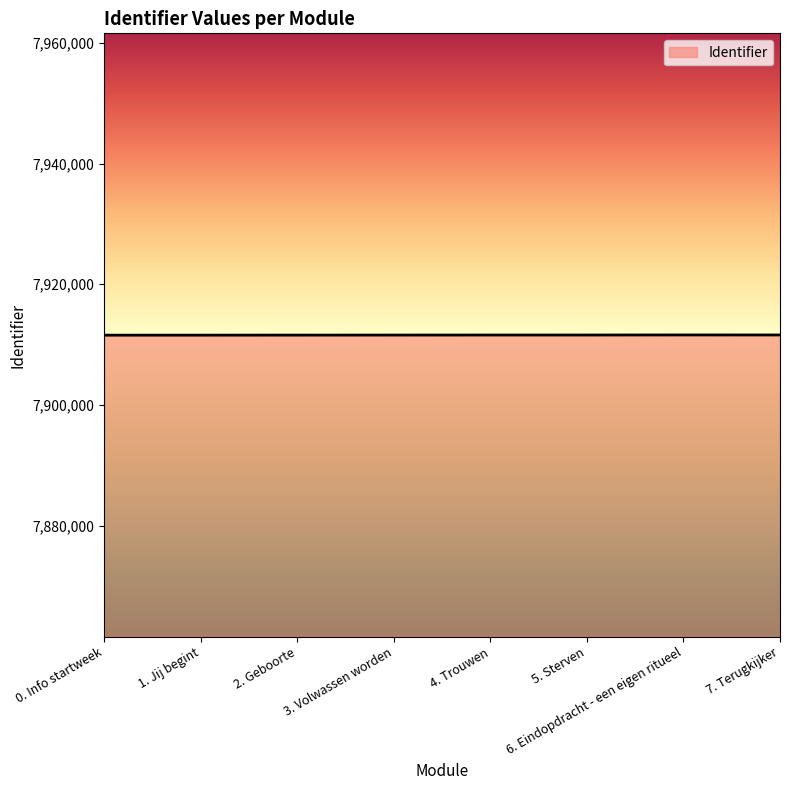

What is the ratio of the value at 3. Volwassen worden to the value at 0. Info startweek?

1.0